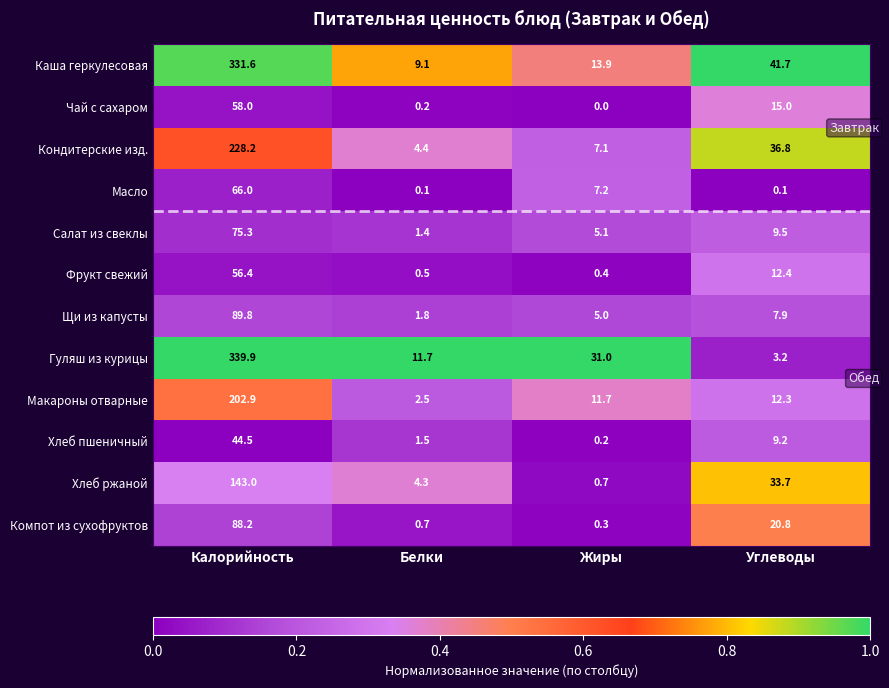

What is the difference between the maximum and minimum values in the Кондитерские изд. series?

223.8